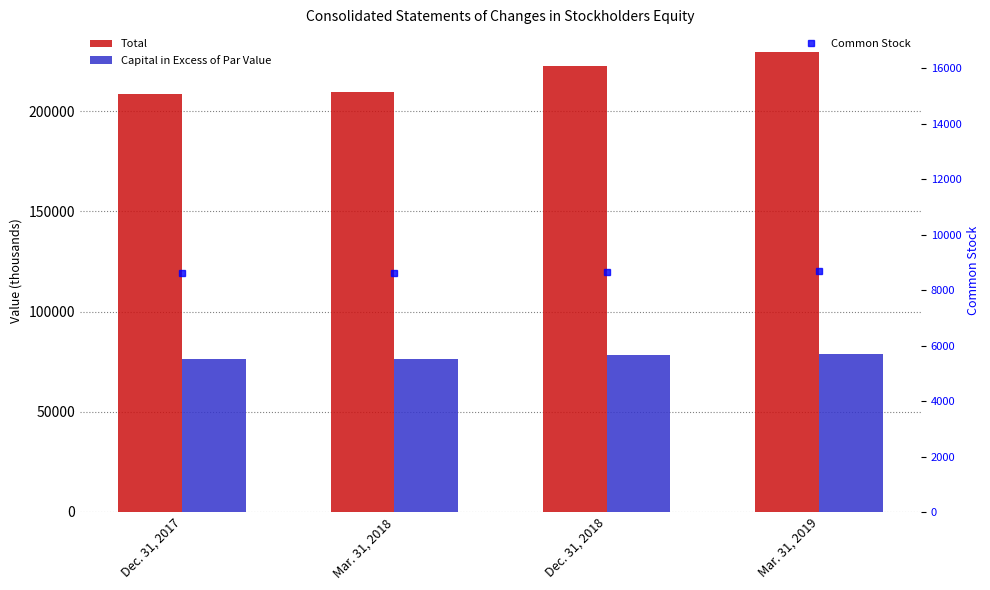

What are all the series names shown in the legend?

Total, Capital in Excess of Par Value, Common Stock